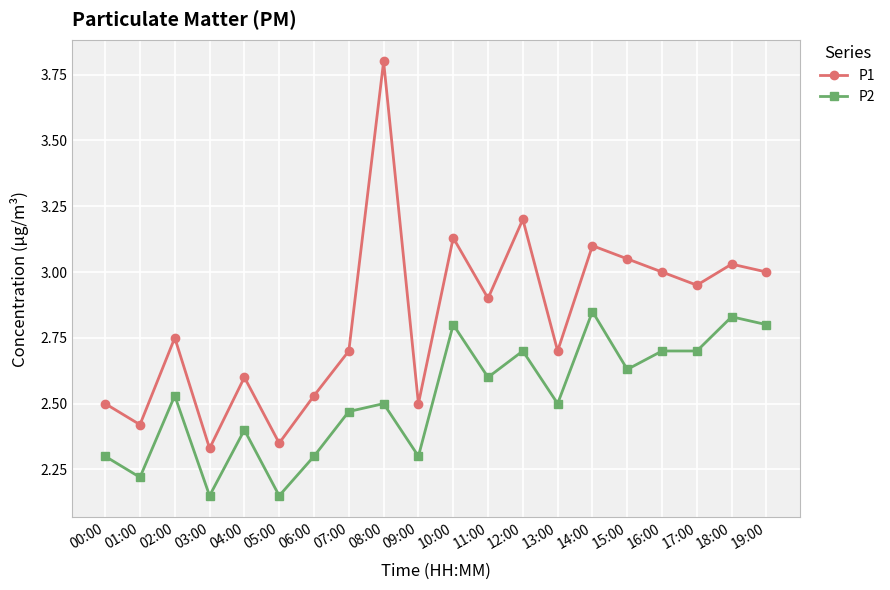

List the series in order of their overall mean, highest first.

P1, P2